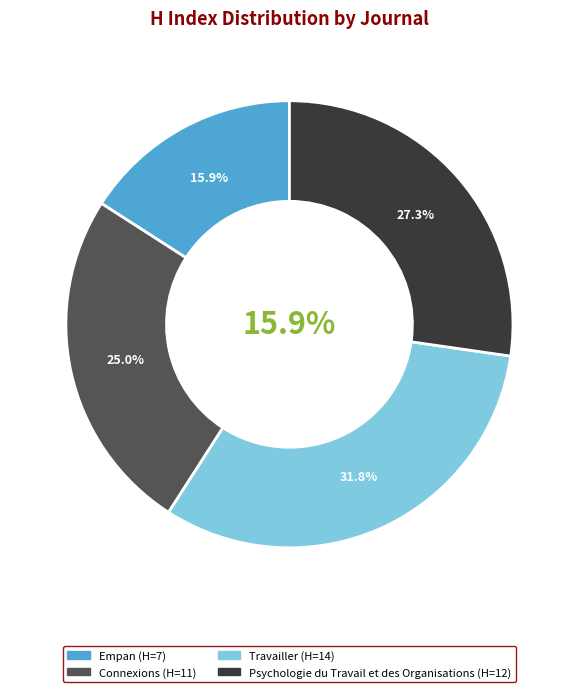

To the nearest percent, what percentage of the pie is Psychologie du Travail et des Organisations?

27%